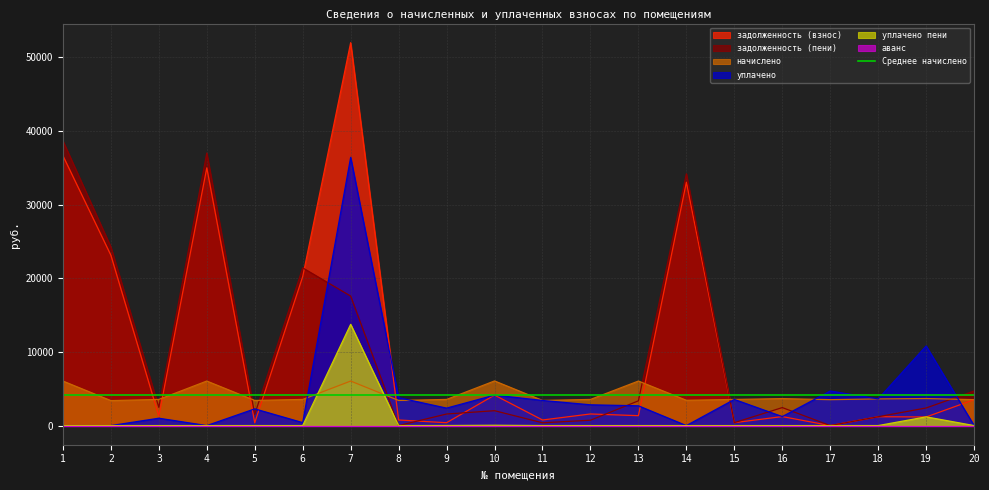

Which series has the widest spread of values?

задолженность (взнос)